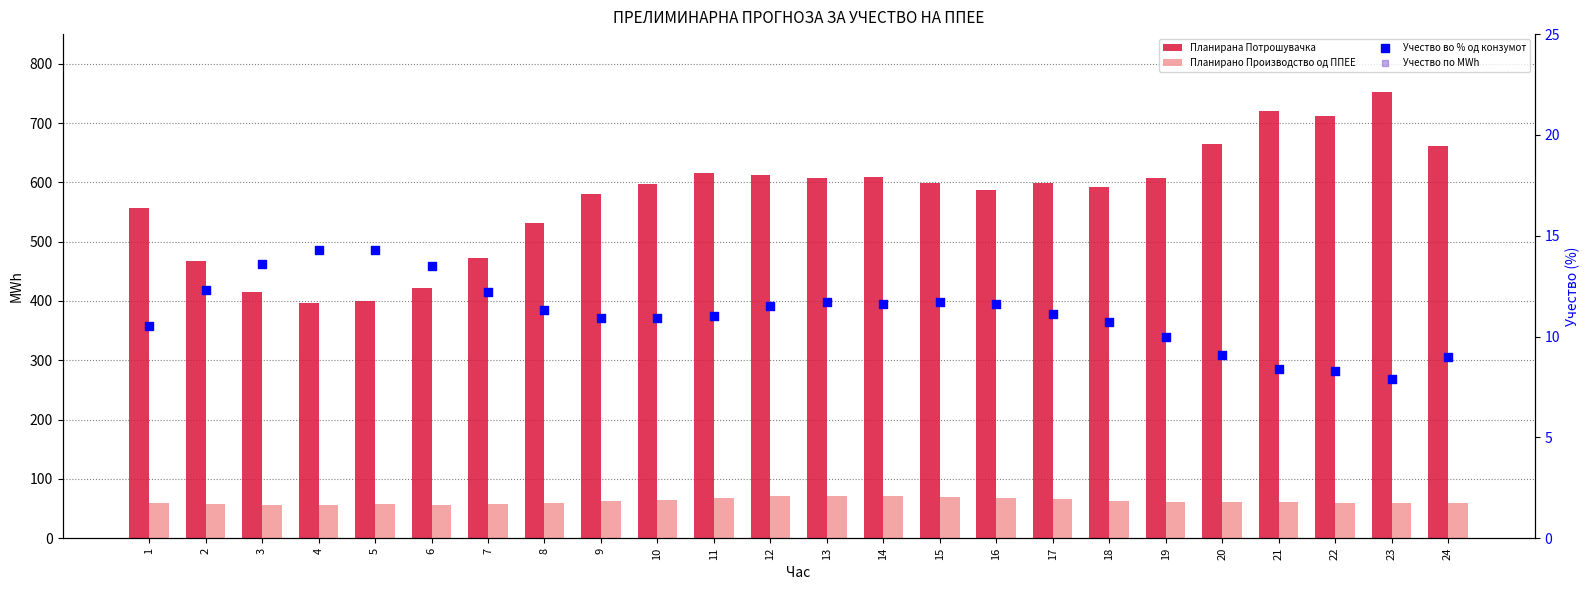

What are all the series names shown in the legend?

Планирана Потрошувачка, Планирано Производство од ППЕЕ, Учество во % од конзумот, Учество по MWh